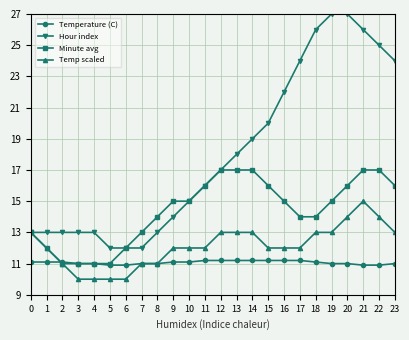

What are all the series names shown in the legend?

Temperature (C), Hour index, Minute avg, Temp scaled